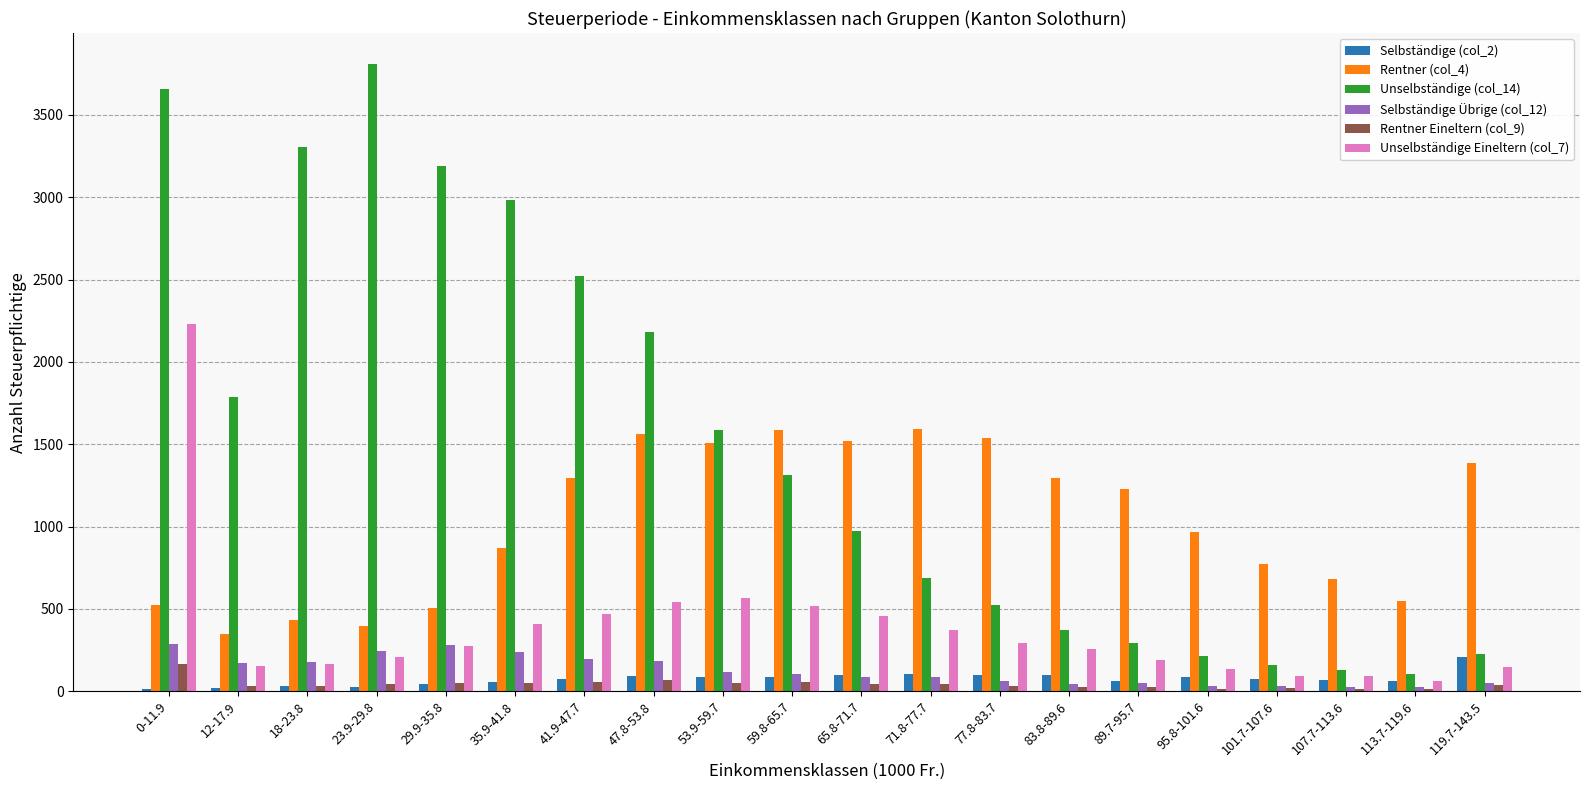

The value of Unselbständige (col_14) at 53.9-59.7 is 1589. True or false?

True